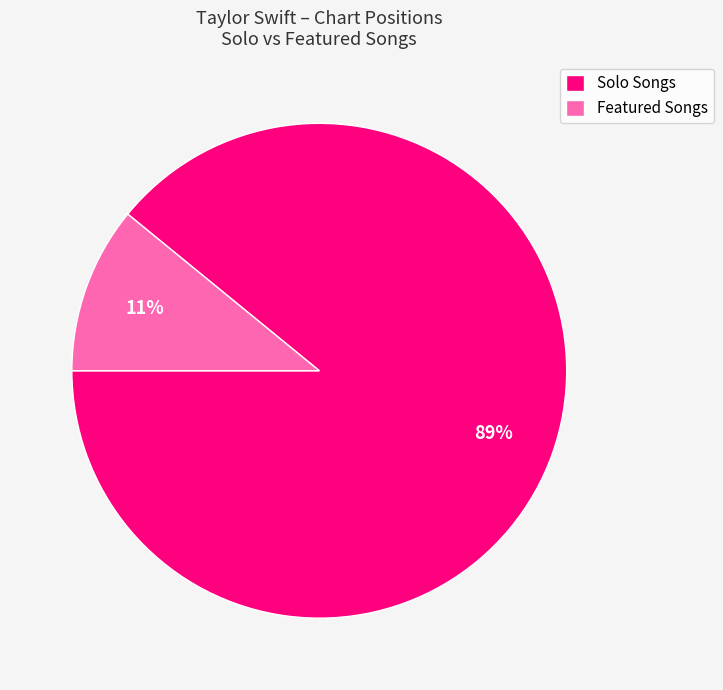

What is the smallest slice in the pie chart?

Featured Songs